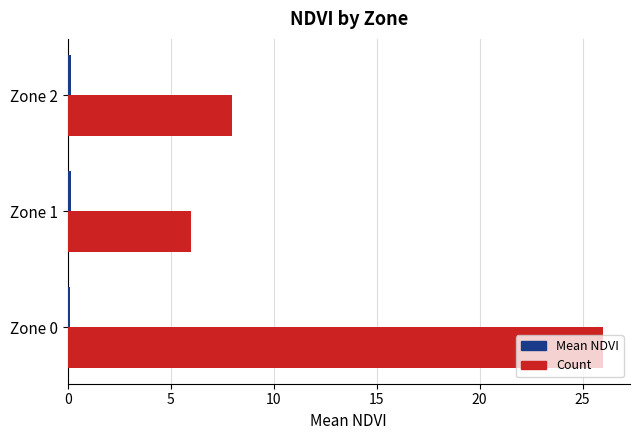

What is the highest value of the Count series?

26.0